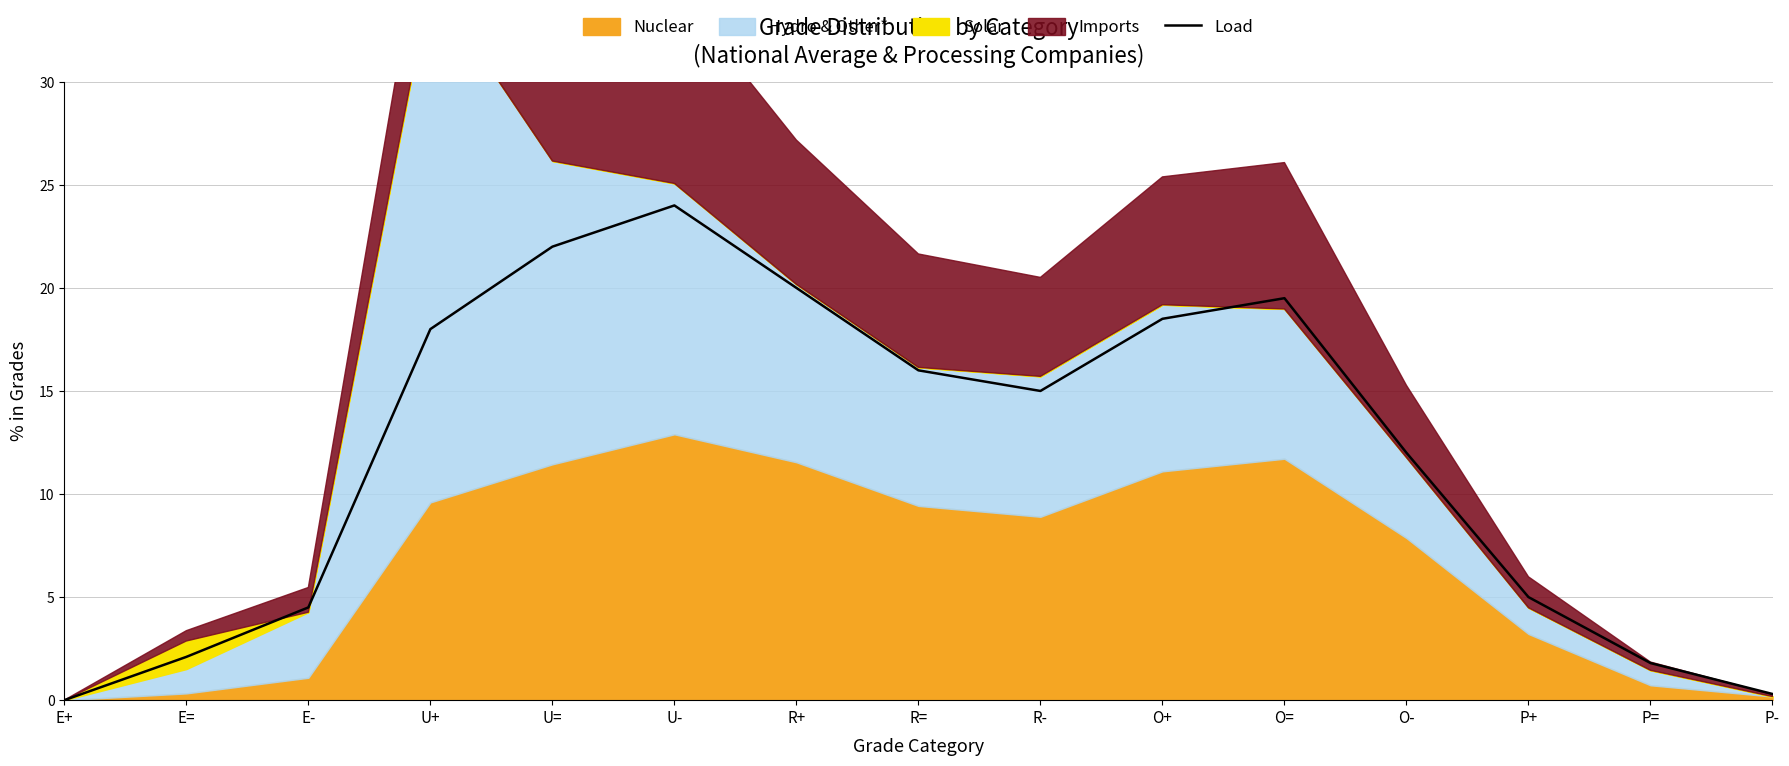

Rank the categories by value from lowest to highest.

E+, P-, P=, E=, E-, P+, O-, R-, R=, U+, O+, O=, R+, U=, U-